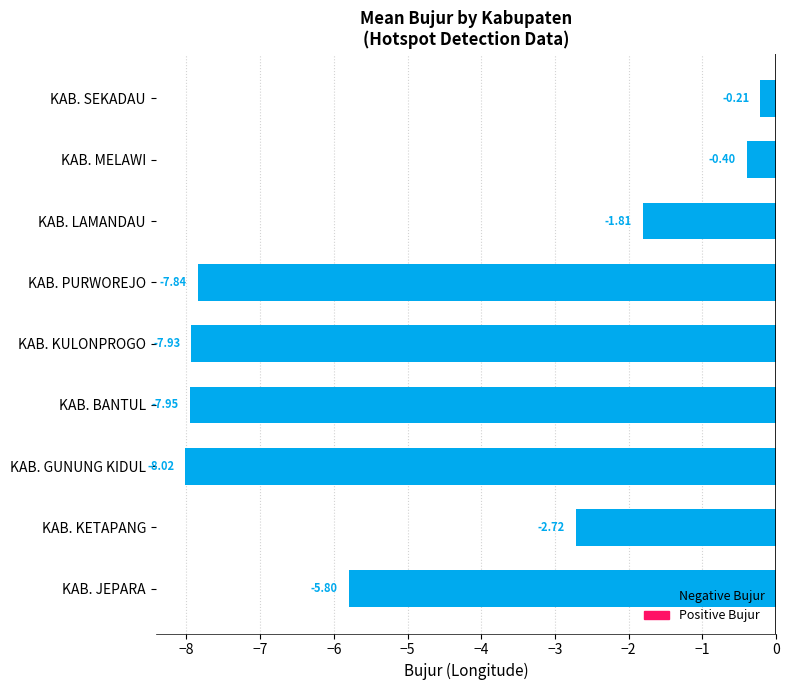

What is the difference between the maximum and minimum values?

7.8